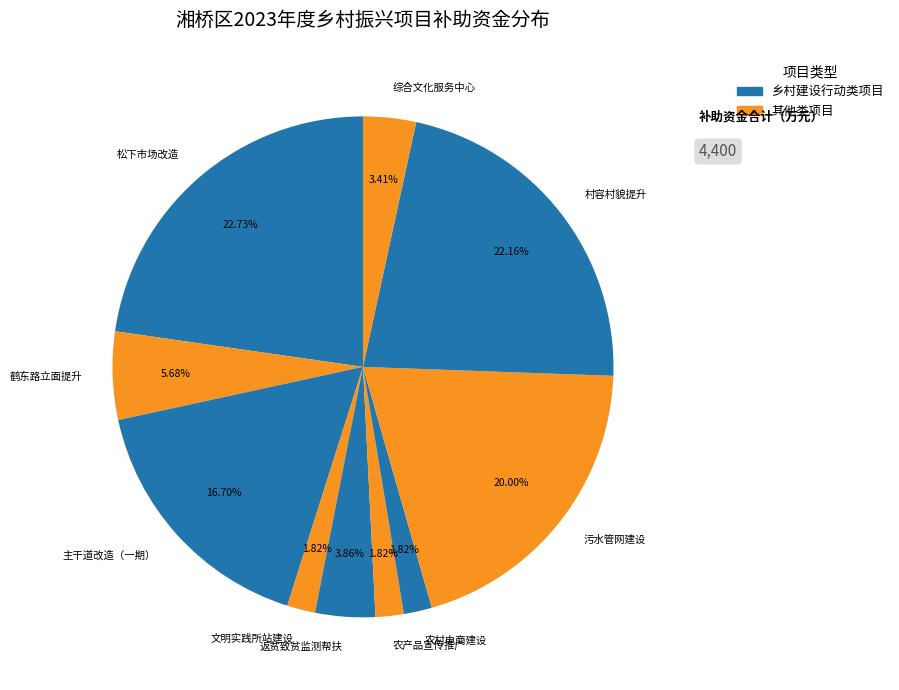

Is the sum of 文明实践所站建设 and 返贫致贫监测帮扶 greater than half?

No